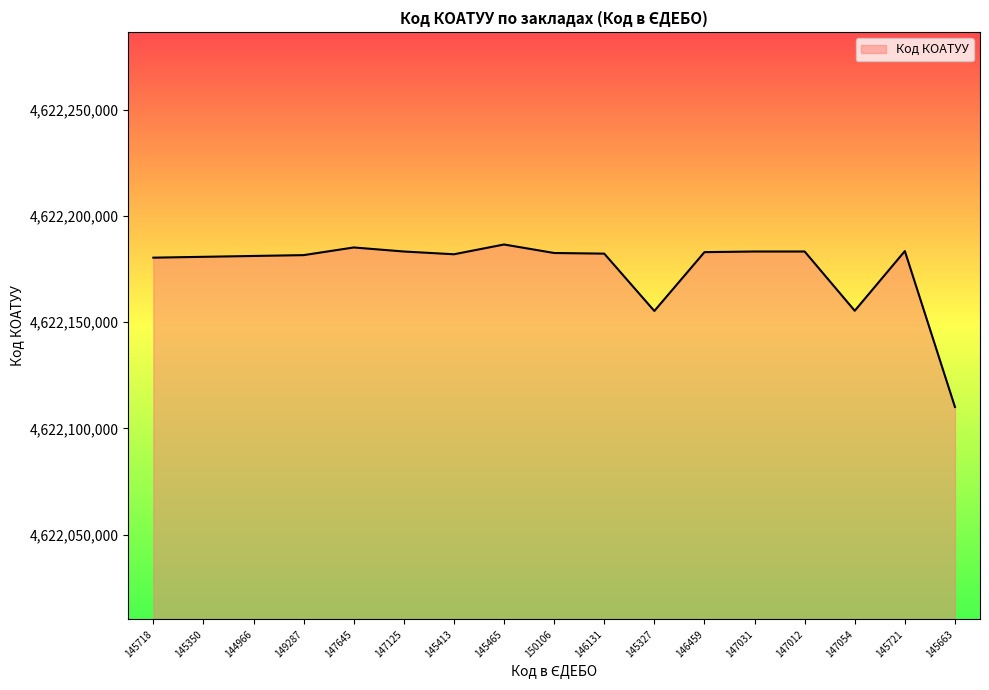

Read the value at 149287, to the nearest 10.

4622181600